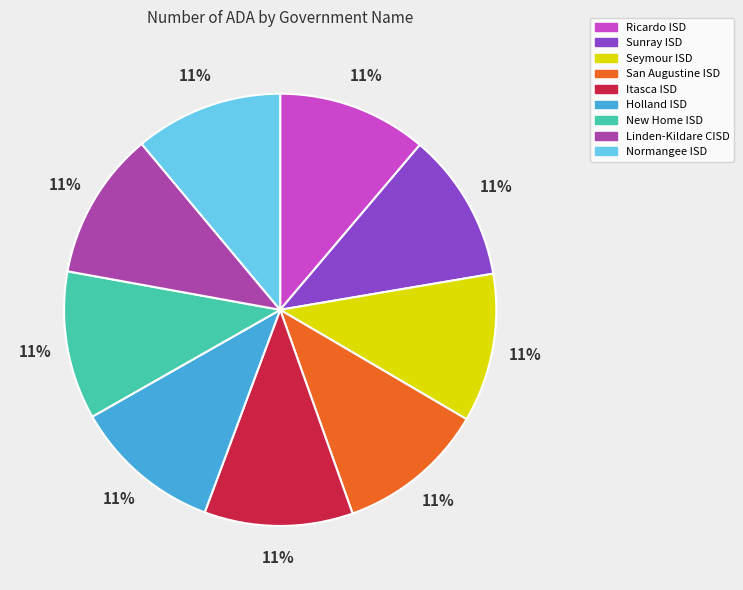

What is the ratio of the value at San Augustine ISD to the value at Seymour ISD?

1.0